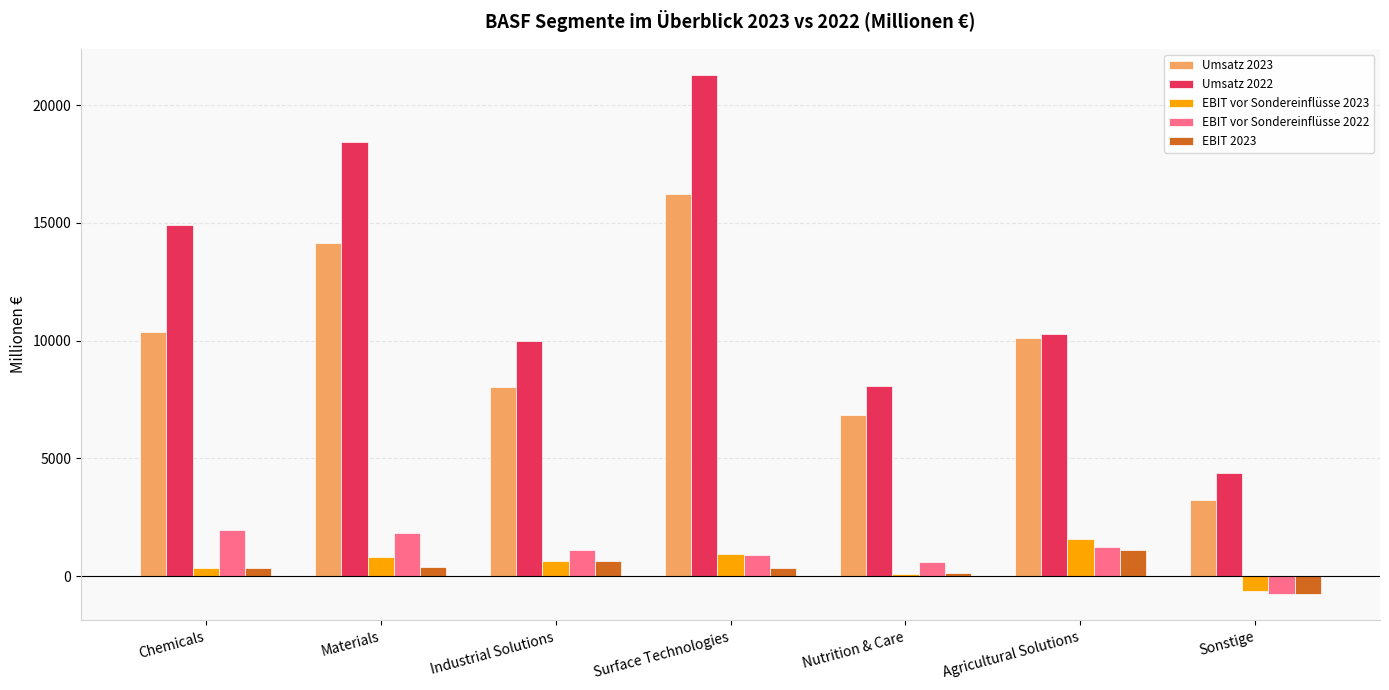

What is the label of the 1st bar from the left?

Chemicals